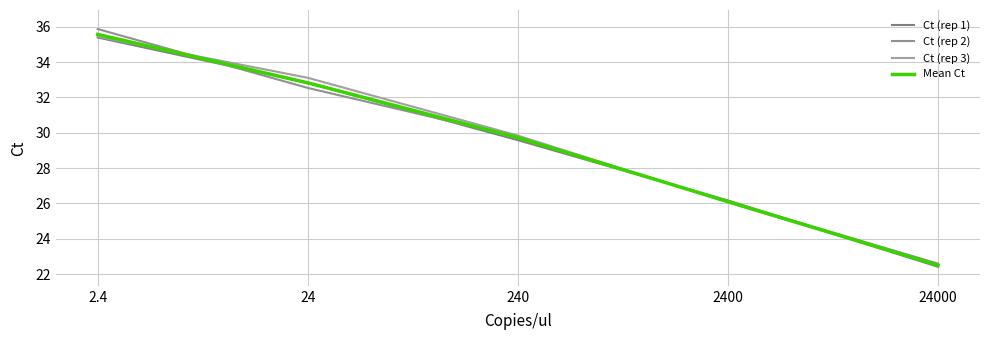

Is this an area chart (filled region under the line)?

No